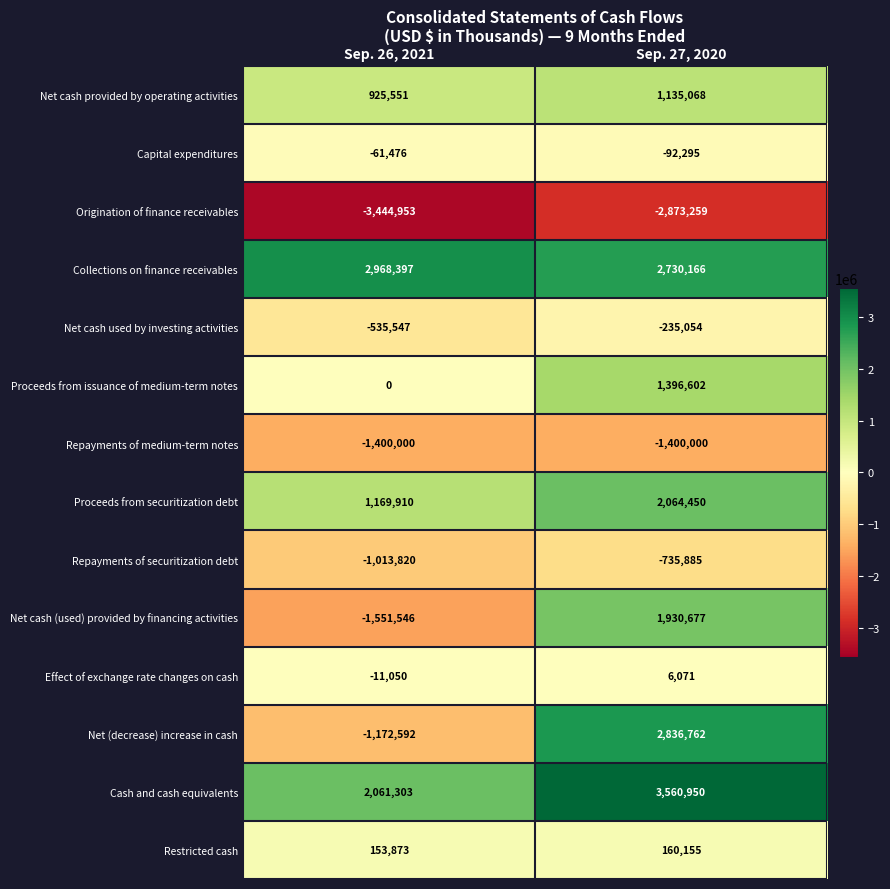

Which series has the largest range (max minus min)?

Net (decrease) increase in cash